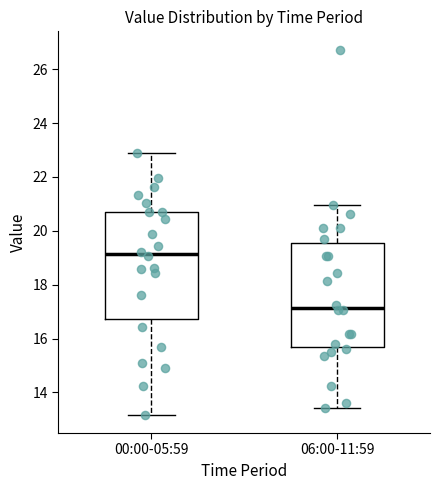

Which box's median line is the highest?

00:00-05:59